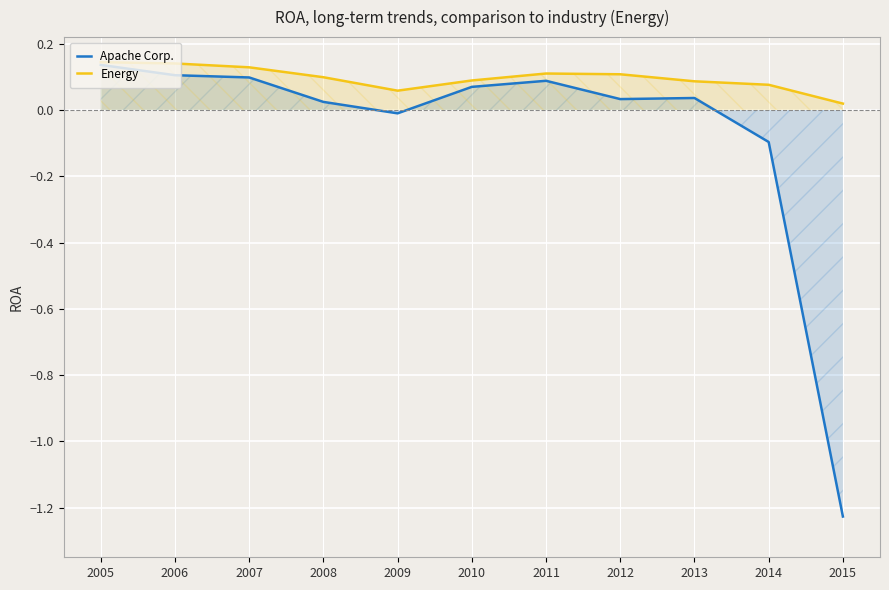

Rank the series by their average value, from lowest to highest.

Apache Corp., Energy